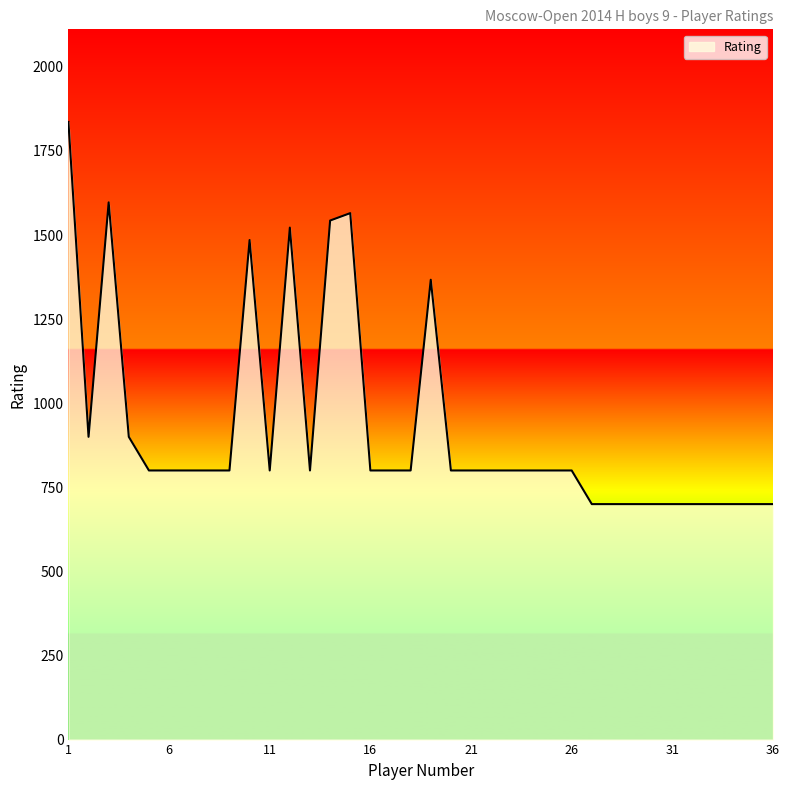

What is the greatest value displayed?

1836